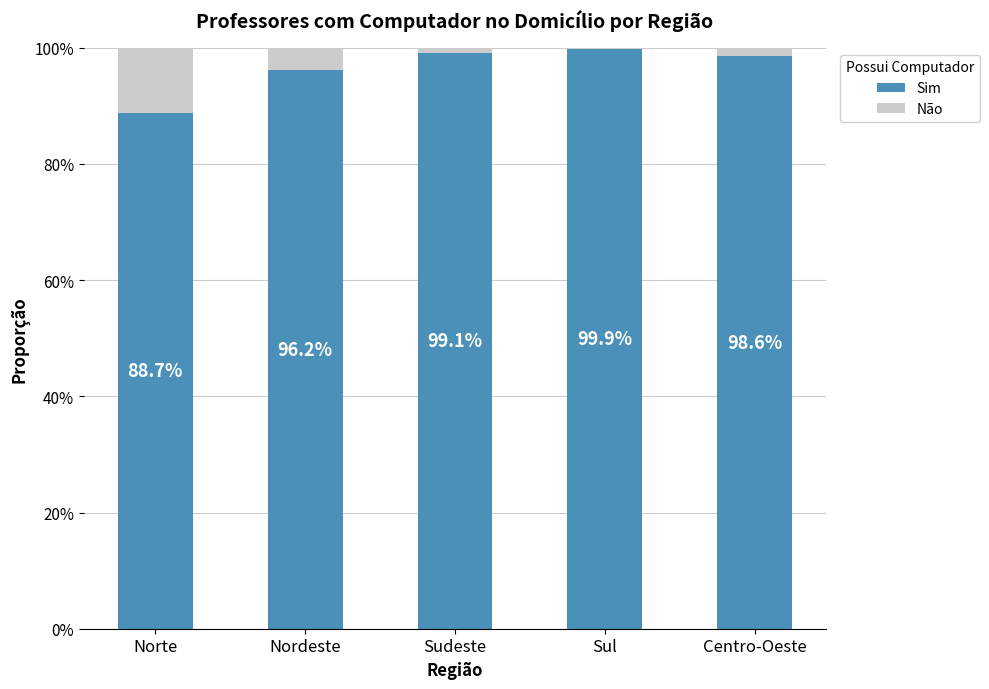

What are all the series names shown in the legend?

Sim, Não